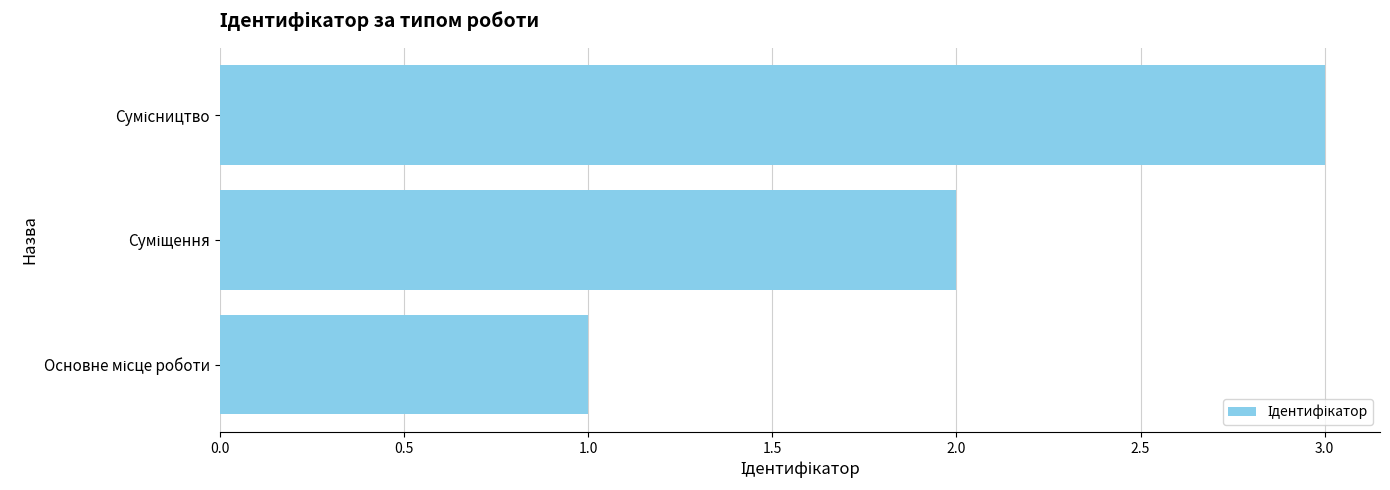

What is the sum of all values?

6